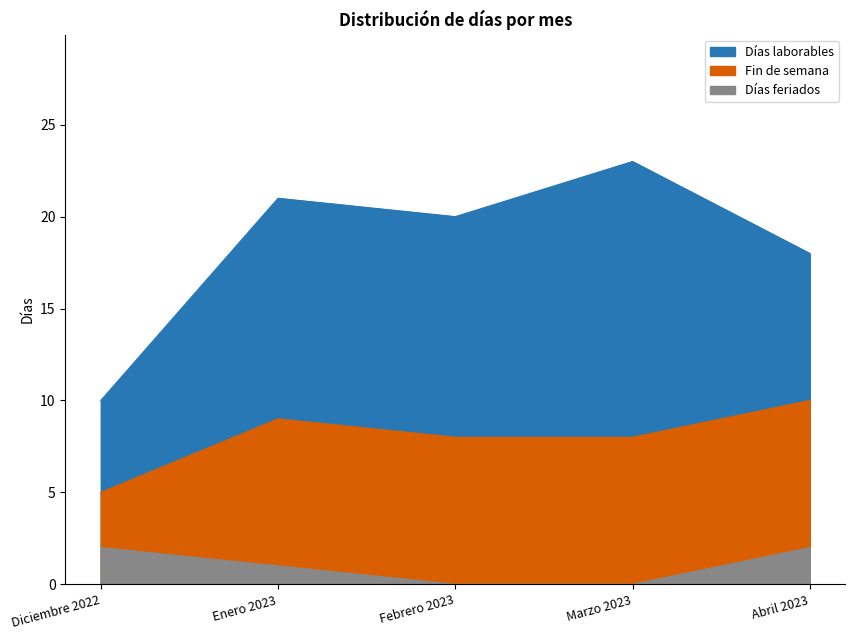

List the series in order of their peak value, highest first.

Días laborables, Fin de semana, Días feriados